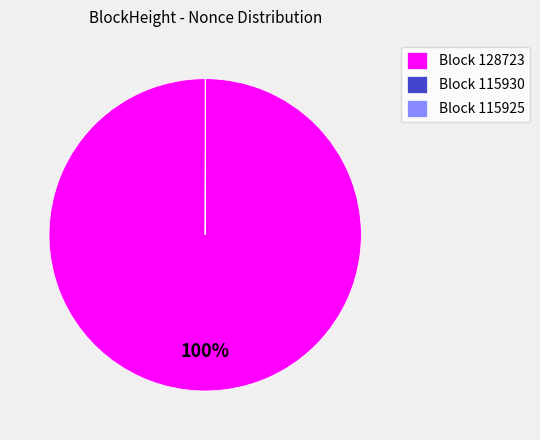

To the nearest percent, what is the difference between the largest and smallest slice percentages?

100%